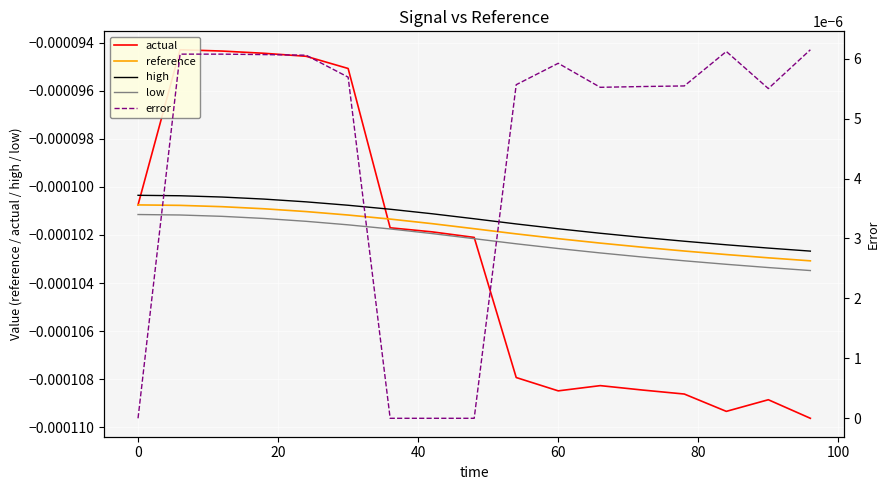

True or false: reference and low cross at least once.

False